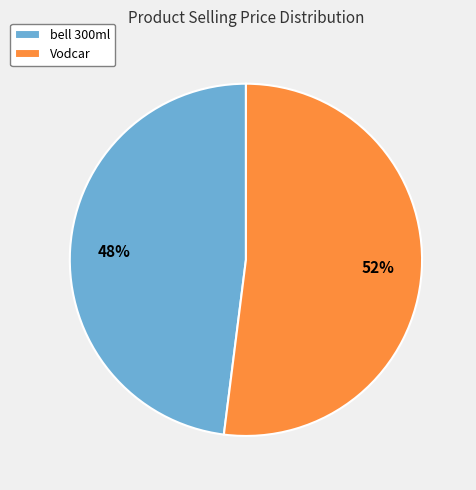

To the nearest percent, what is the average slice percentage?

50%